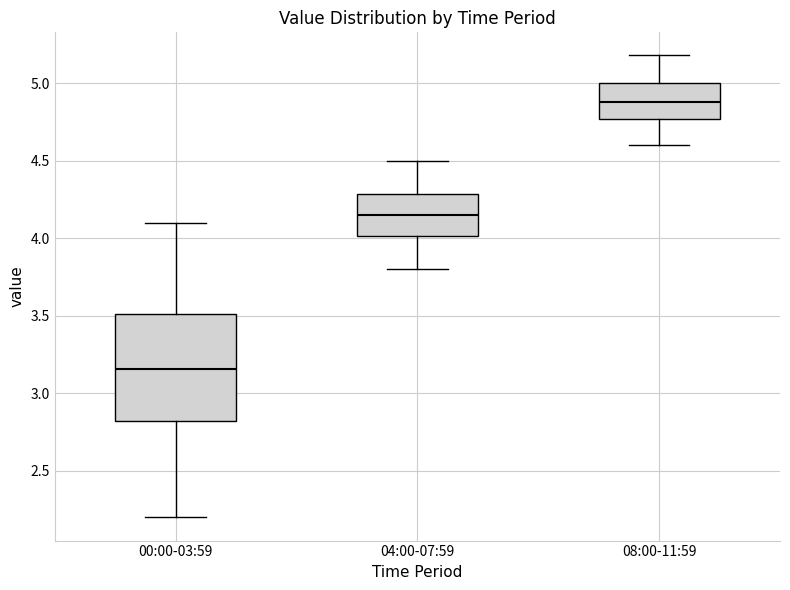

Reading left to right, read every box against the y-axis: the position of its median line, the range the box covers, and the ends of its whiskers. The values are not printed on the chart, so give them approximately, as read against the axis.

00:00-03:59: median 3.15, box 2.80 to 3.50, whiskers 2.20 to 4.10
04:00-07:59: median 4.15, box 4.00 to 4.30, whiskers 3.80 to 4.50
08:00-11:59: median 4.90, box 4.75 to 5.00, whiskers 4.60 to 5.20